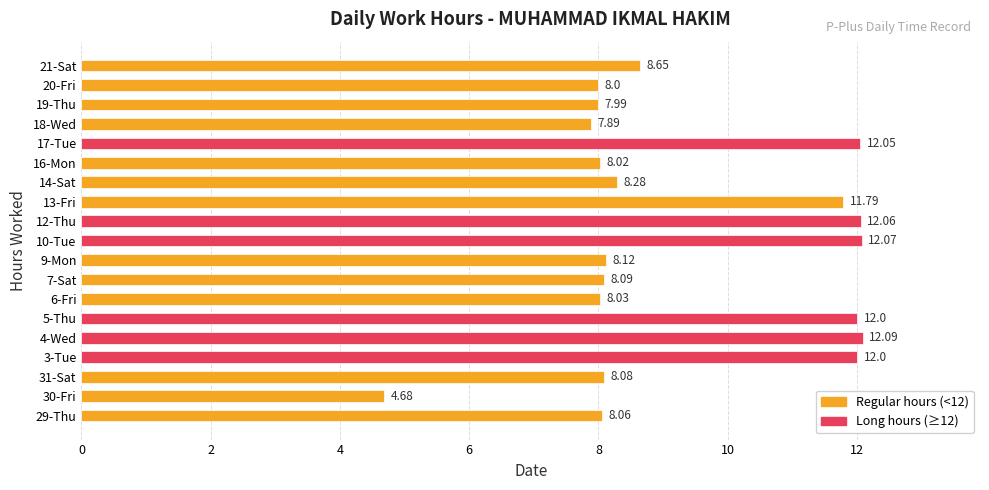

How many data points are less than 8?

3